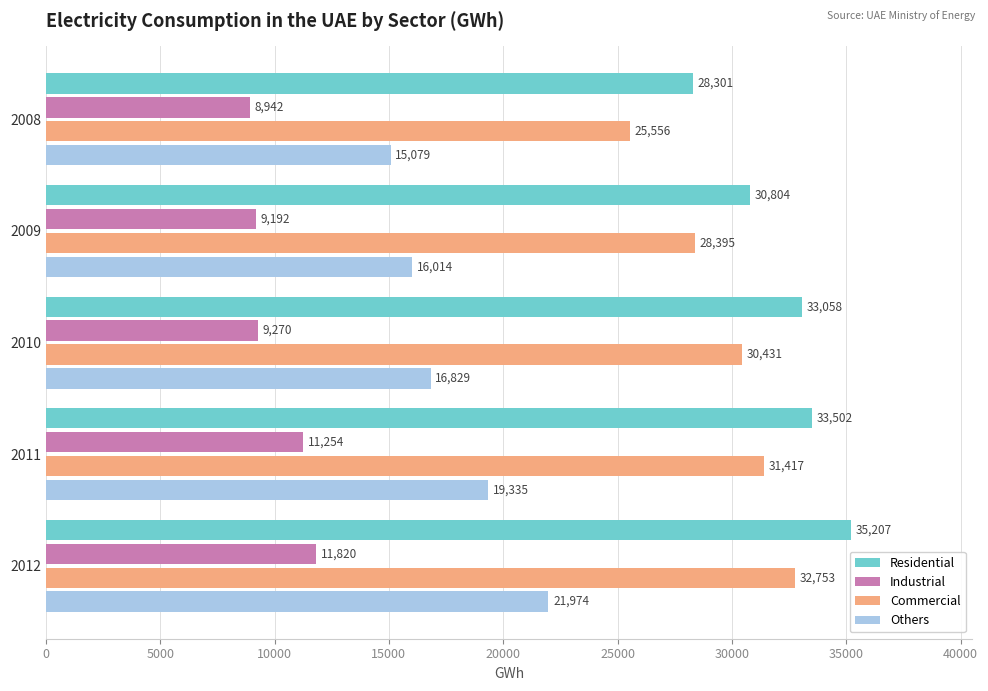

What is the smallest value displayed?

8942